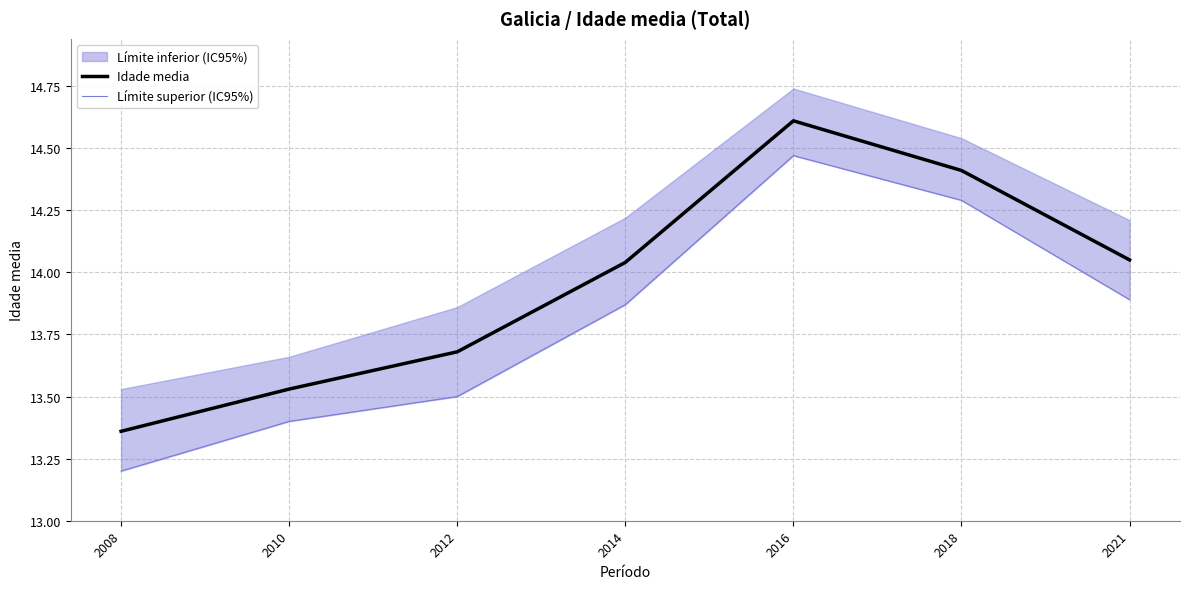

Which has a higher value, 2014 or 2018?

2018